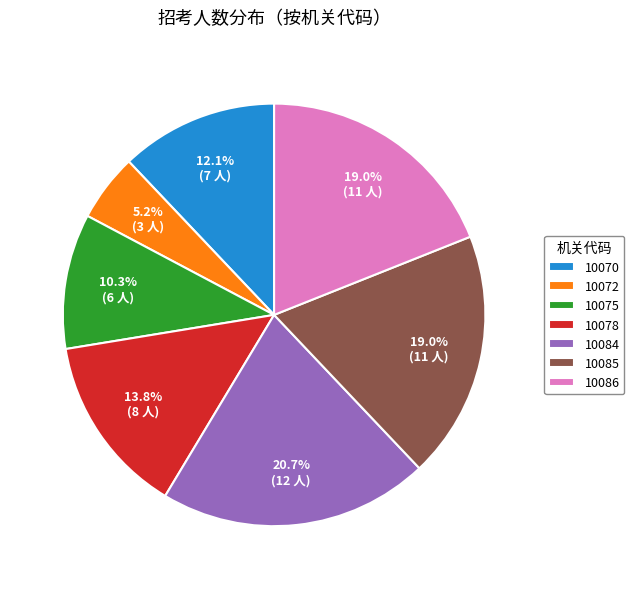

How much of the chart is everything except 10078?

86.2%